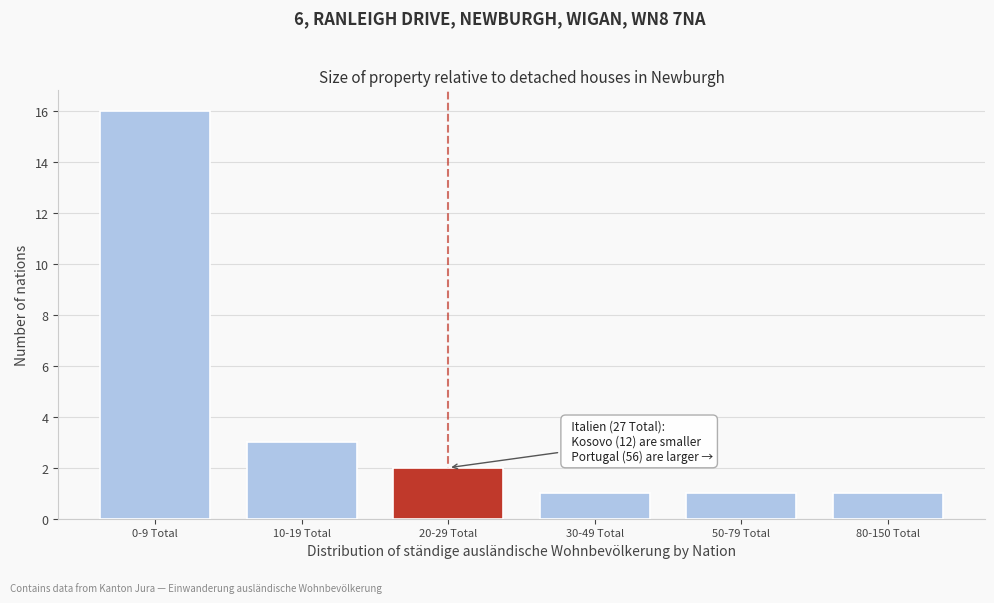

Reading right to left, list all the values displayed in this chart.

80-150 Total=1	50-79 Total=1	30-49 Total=1	20-29 Total=2	10-19 Total=3	0-9 Total=16